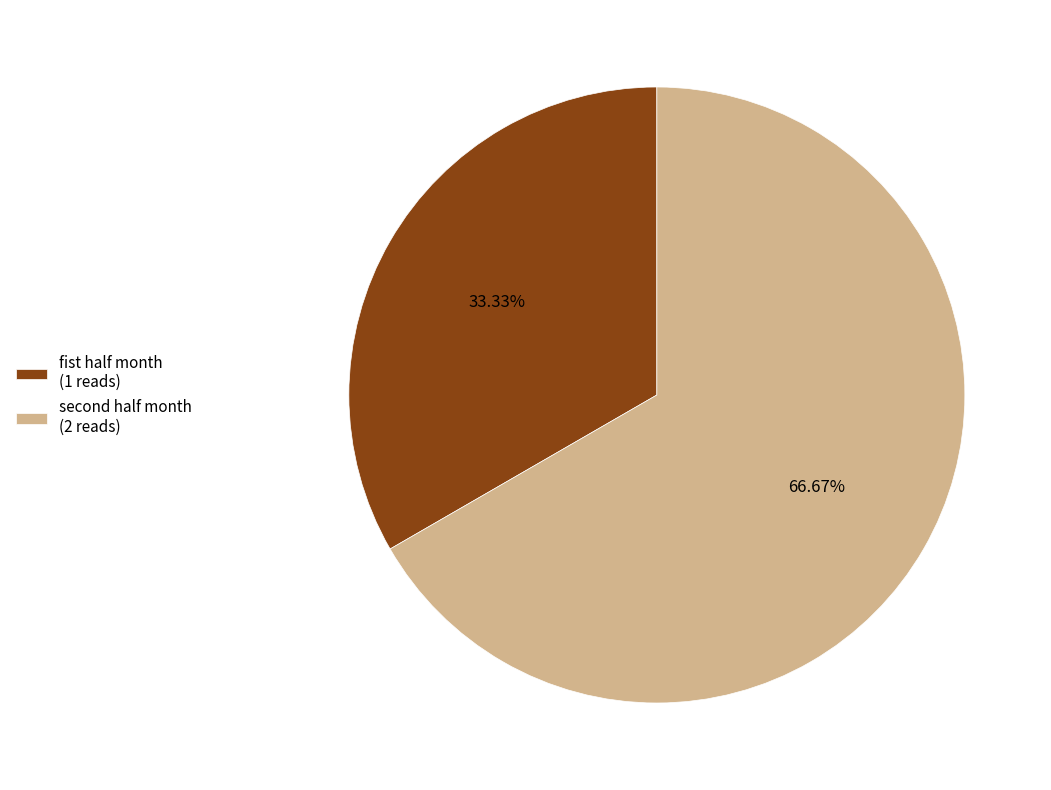

True or false: fist half month accounts for 23% of the total.

False